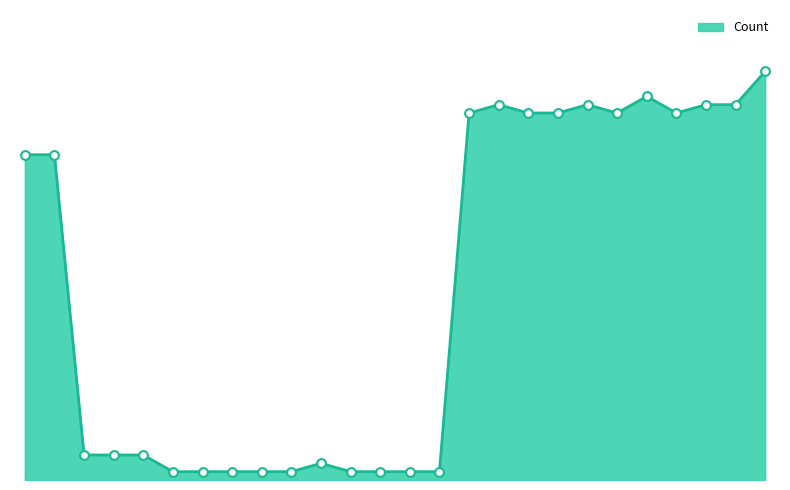

Does the chart have visible grid lines?

No